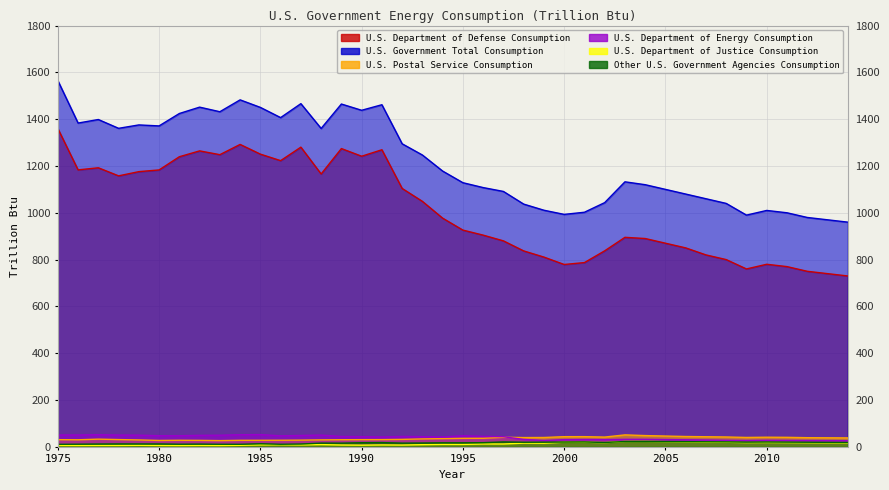

What is the highest value of the U.S. Department of Defense Consumption series?

1360.2